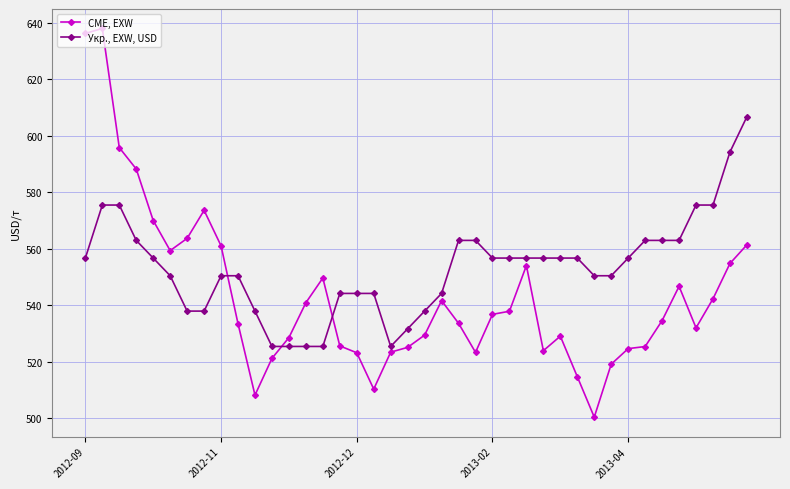

What are all the series names shown in the legend?

CME, EXW, Укр., EXW, USD